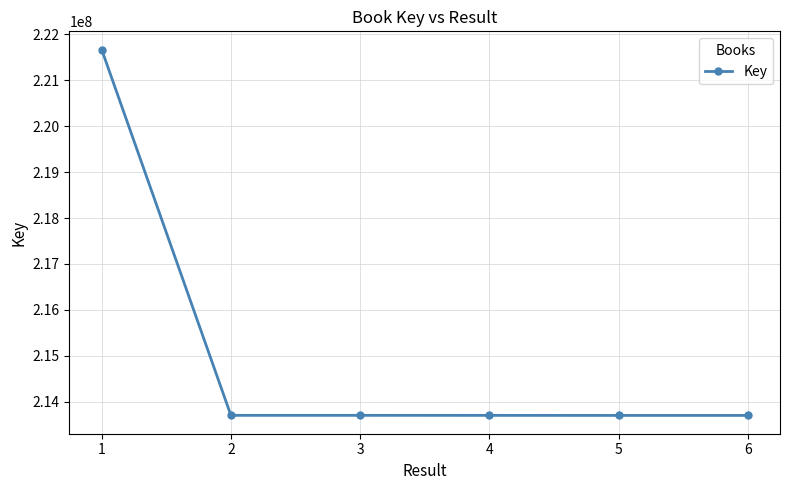

Is it true that the value at 3 is 131417751?

False